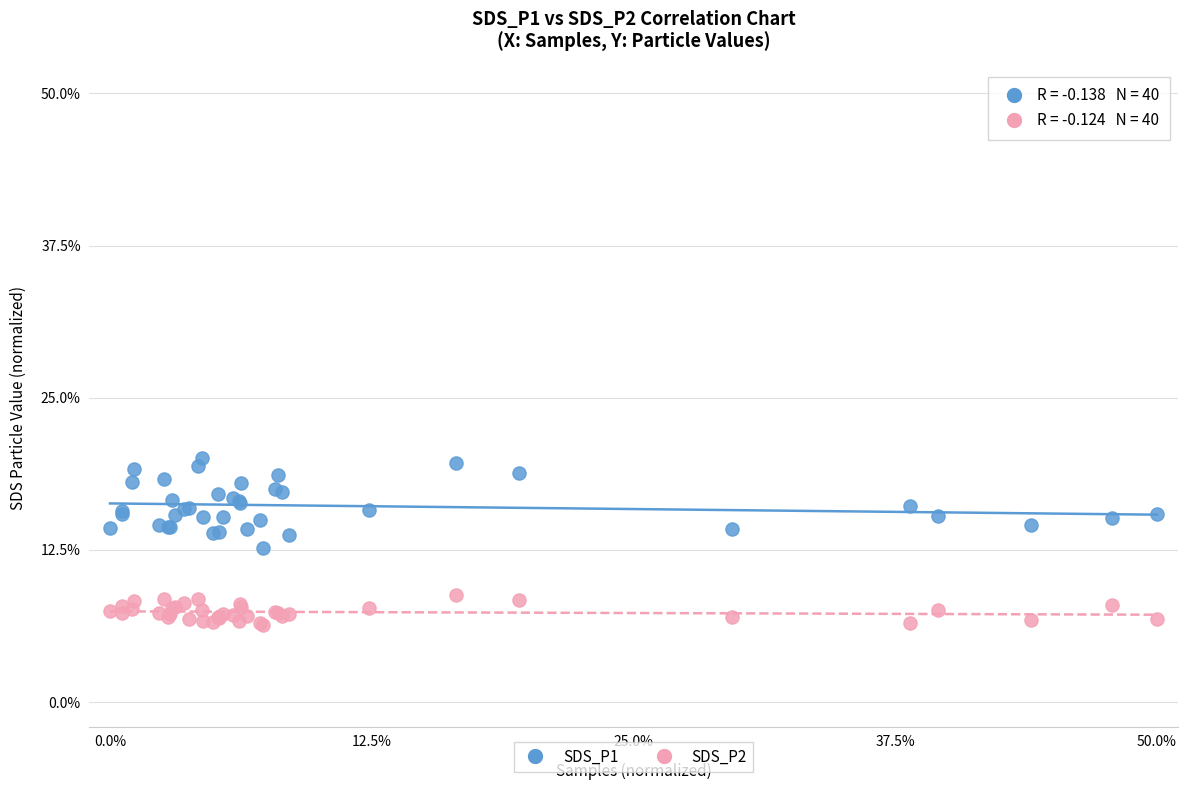

What is the X range (max minus min) for the scatter plot?

50.0